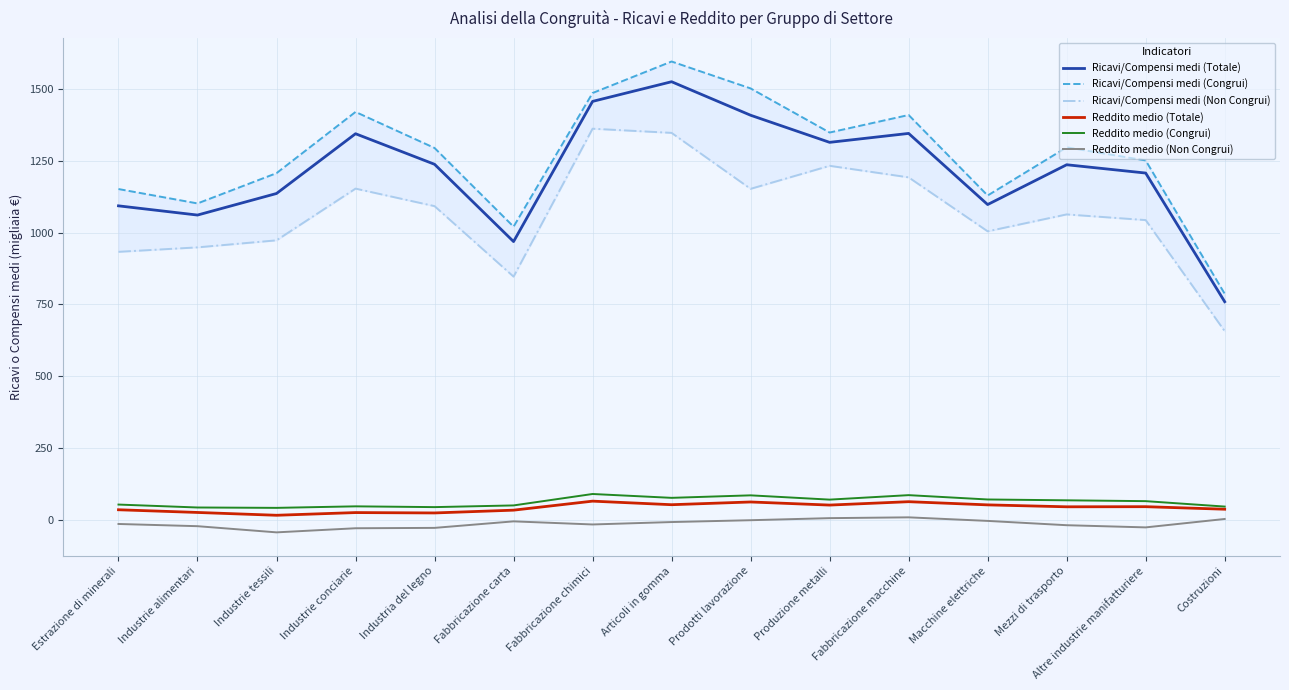

What is the spread (max minus min) of values at Articoli in gomma?

1603.7